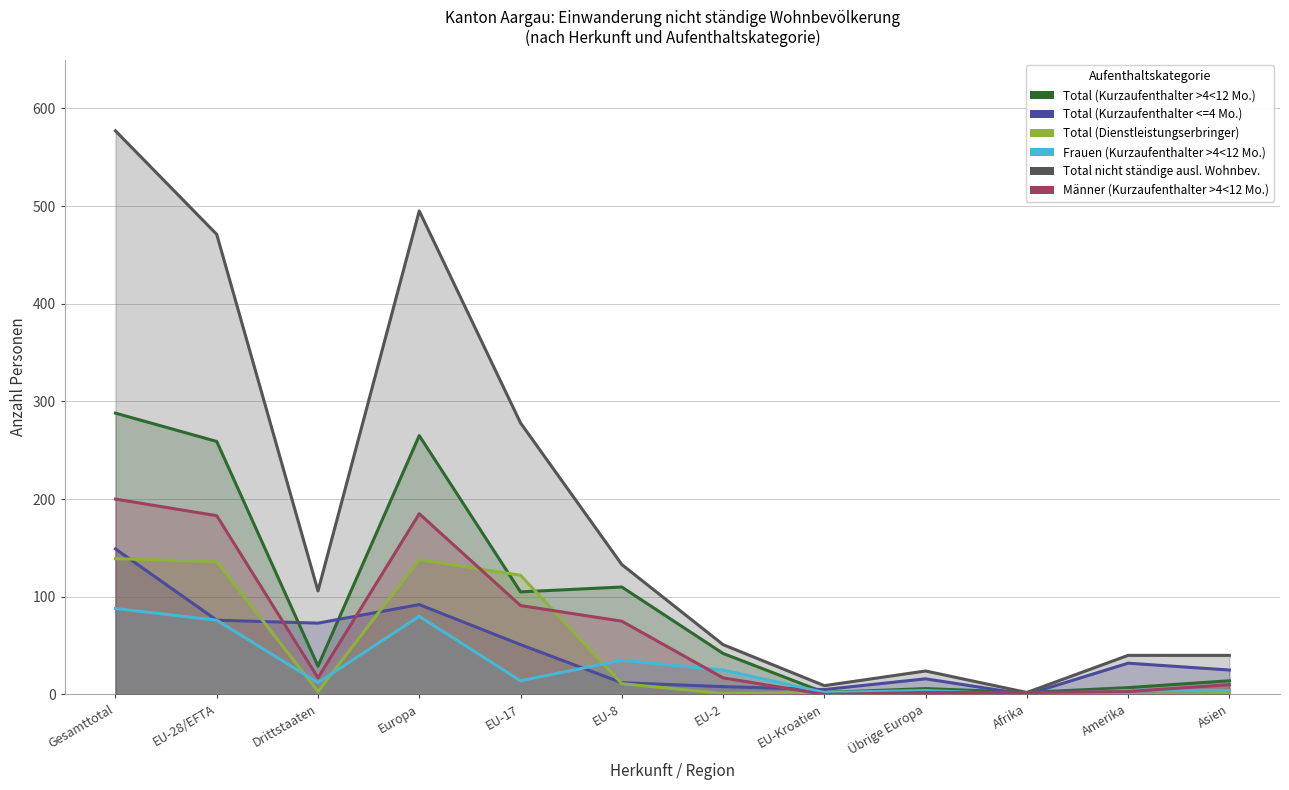

What is the label of the 3rd point from the left?

Drittstaaten